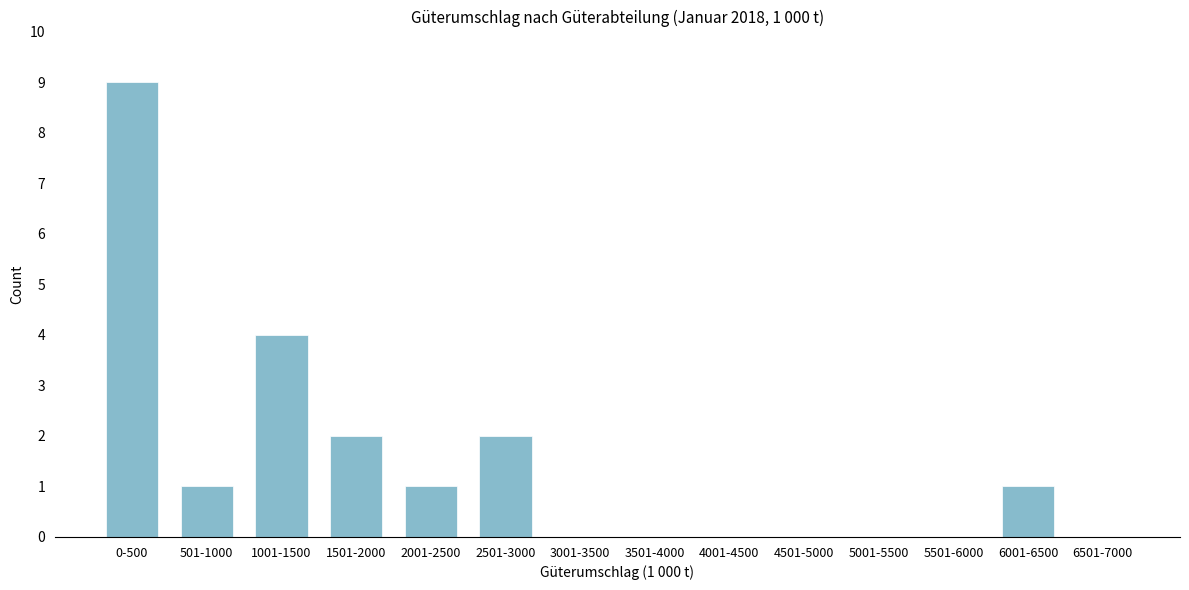

Reading left to right, what are all the values shown in this chart?

0-500=9	501-1000=1	1001-1500=4	1501-2000=2	2001-2500=1	2501-3000=2	3001-3500=0	3501-4000=0	4001-4500=0	4501-5000=0	5001-5500=0	5501-6000=0	6001-6500=1	6501-7000=0